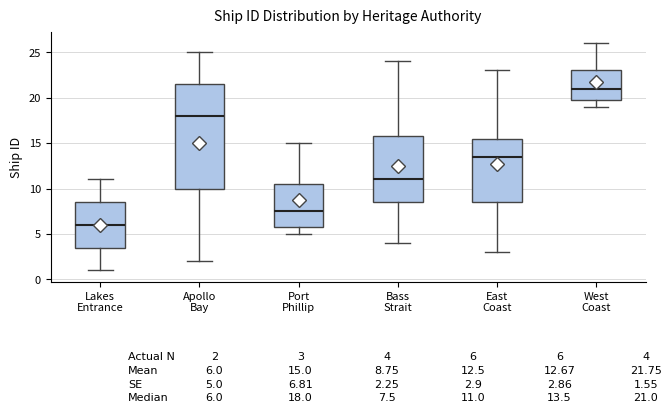

Comparing the boxes themselves (not the whiskers), which one is the tallest?

Apollo Bay